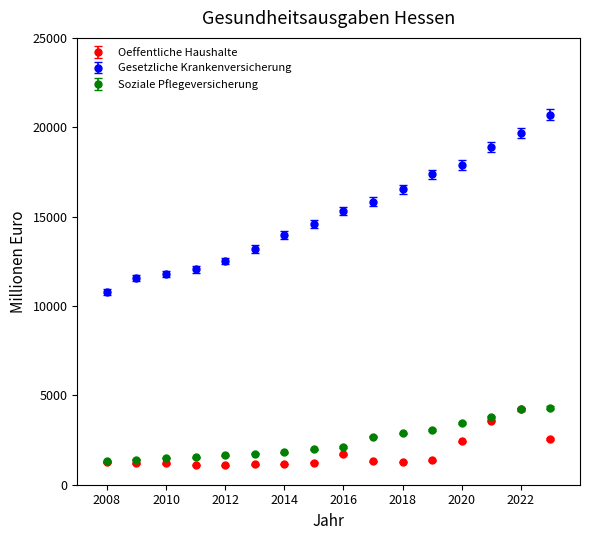

Which series has the widest spread of values?

Gesetzliche Krankenversicherung